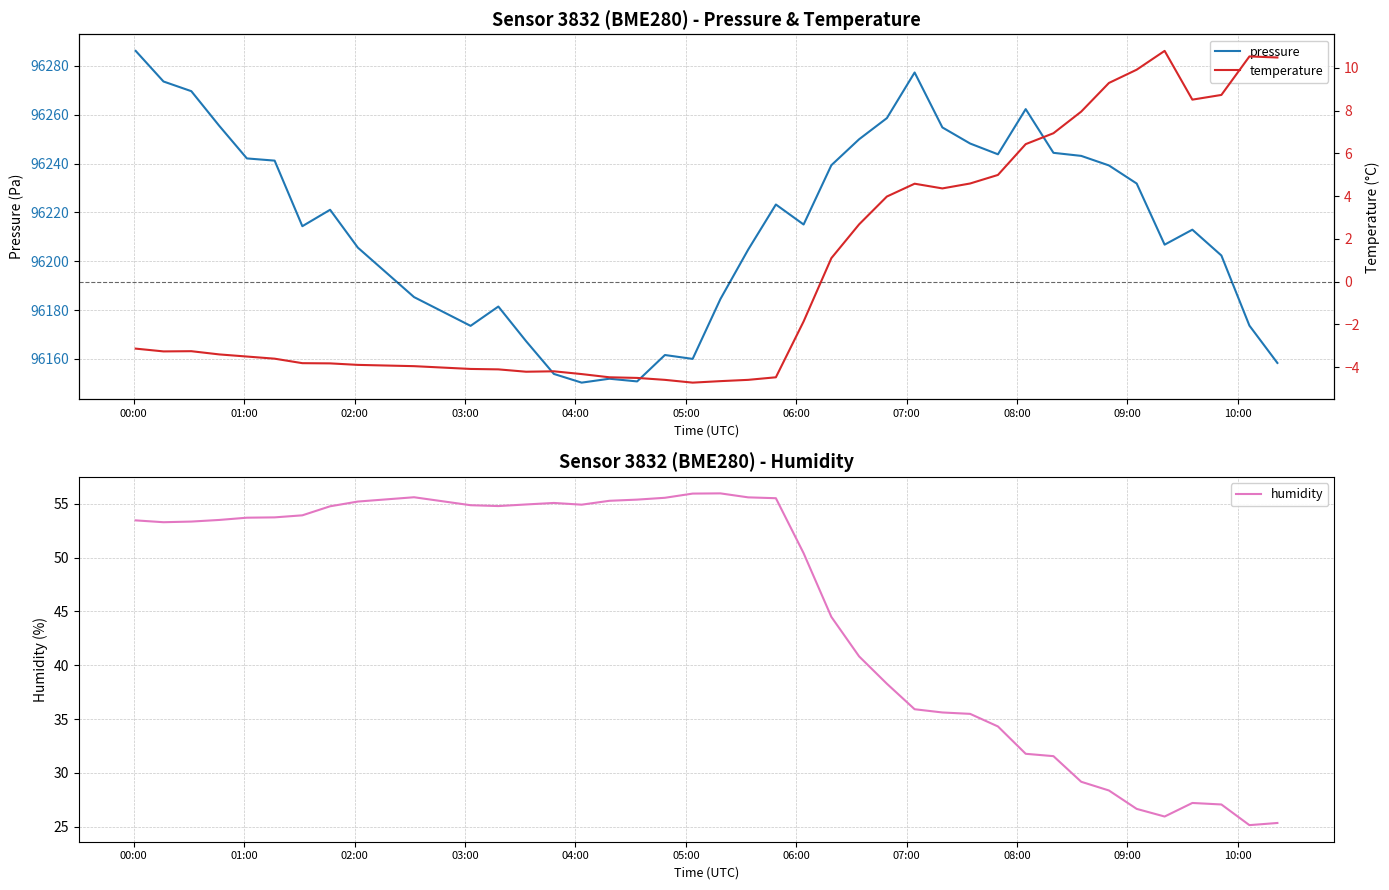

Reading left to right, what are all the values shown in this chart?

pressure: 96286.1	96273.6	96269.6	96255.5	96242.1	96241.2	96214.3	96221.1	96205.6	96185.3	96173.5	96181.4	96167.2	96153.8	96150.3	96151.9	96150.8	96161.6	96160.0	96184.5	96204.7	96223.2	96215.0	96239.3	96249.9	96258.6	96277.3	96254.8	96248.2	96243.8	96262.3	96244.4	96243.1	96239.2	96231.8	96206.8	96212.9	96202.3	96173.6	96158.3
humidity: 53.5	53.3	53.4	53.5	53.7	53.7	53.9	54.8	55.2	55.6	54.9	54.8	54.9	55.1	54.9	55.3	55.4	55.6	56.0	56.0	55.6	55.5	50.4	44.5	40.8	38.3	35.9	35.6	35.5	34.3	31.8	31.6	29.2	28.4	26.6	25.9	27.2	27.1	25.1	25.3
temperature: -3.1	-3.3	-3.2	-3.4	-3.5	-3.6	-3.8	-3.8	-3.9	-4.0	-4.1	-4.1	-4.2	-4.2	-4.3	-4.5	-4.5	-4.6	-4.7	-4.7	-4.6	-4.5	-1.9	1.1	2.7	4.0	4.6	4.4	4.6	5.0	6.4	6.9	8.0	9.3	9.9	10.8	8.5	8.7	10.5	10.5